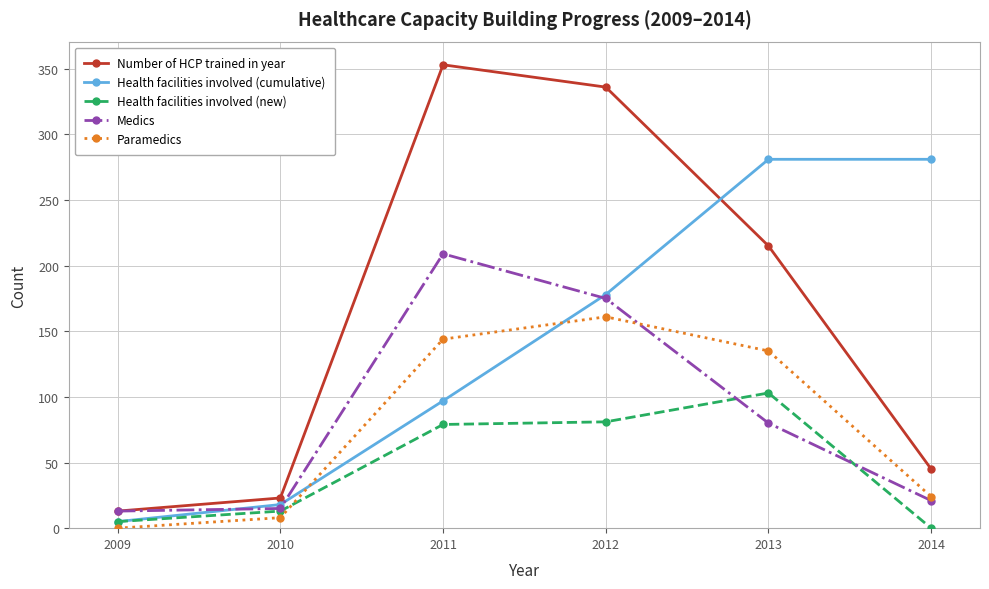

Which series has the widest spread of values?

Number of HCP trained in year